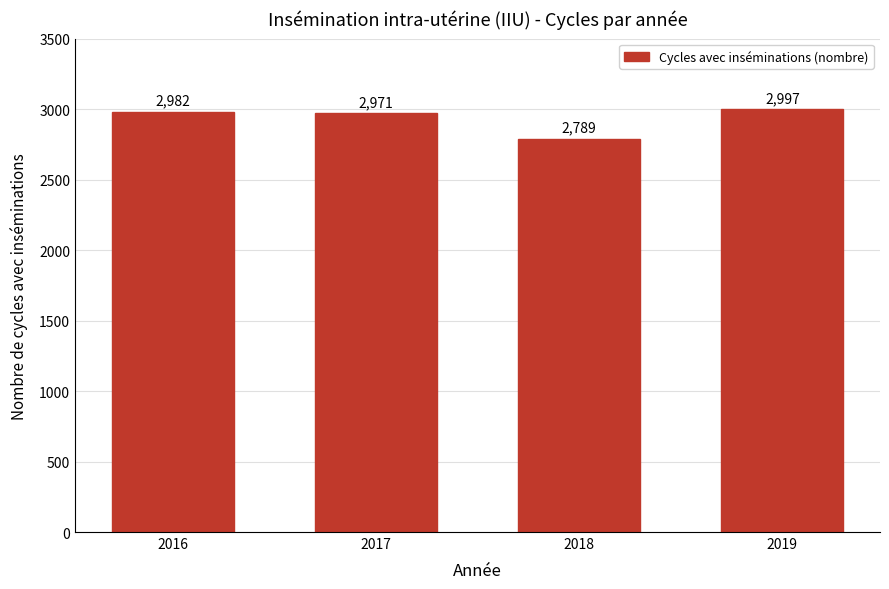

Reading left to right, transcribe all the data shown in this chart.

2982	2971	2789	2997